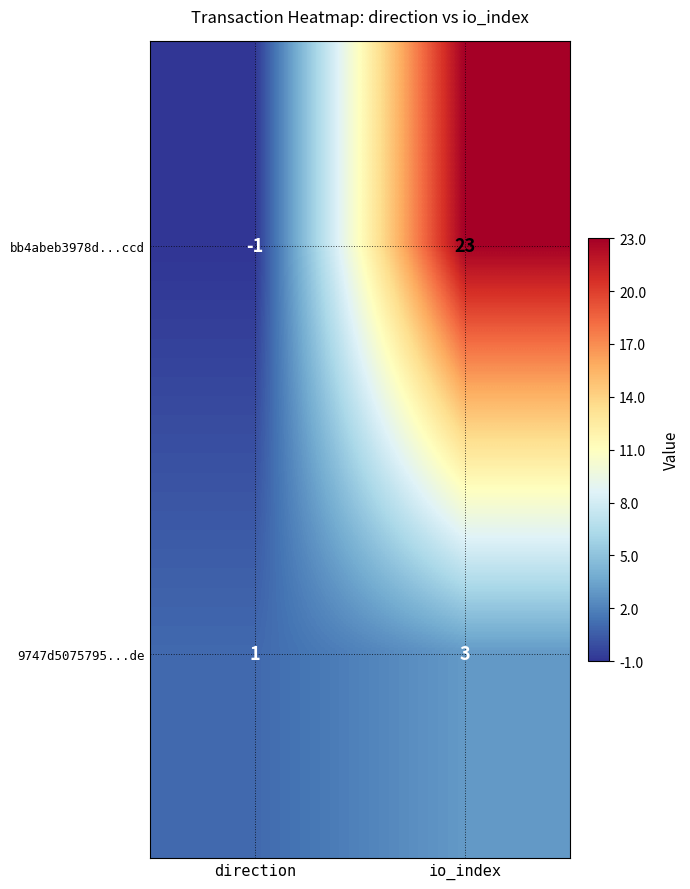

Which series has the largest range (max minus min)?

bb4abeb3978d...ccd